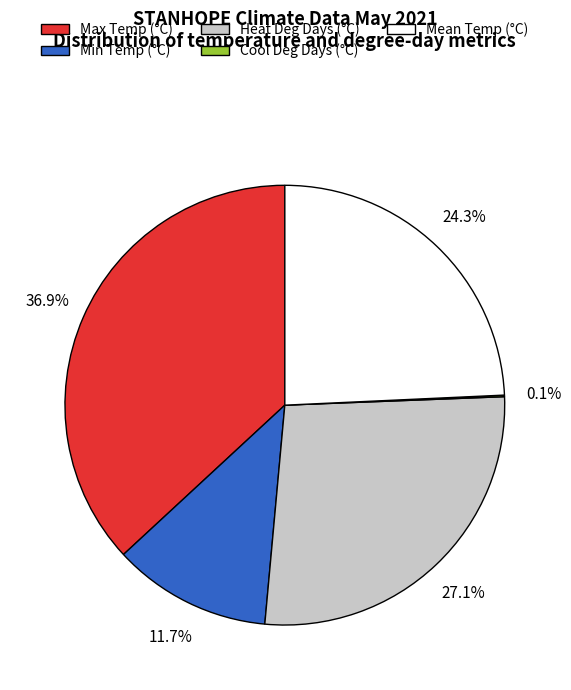

Does any single category account for the majority?

No